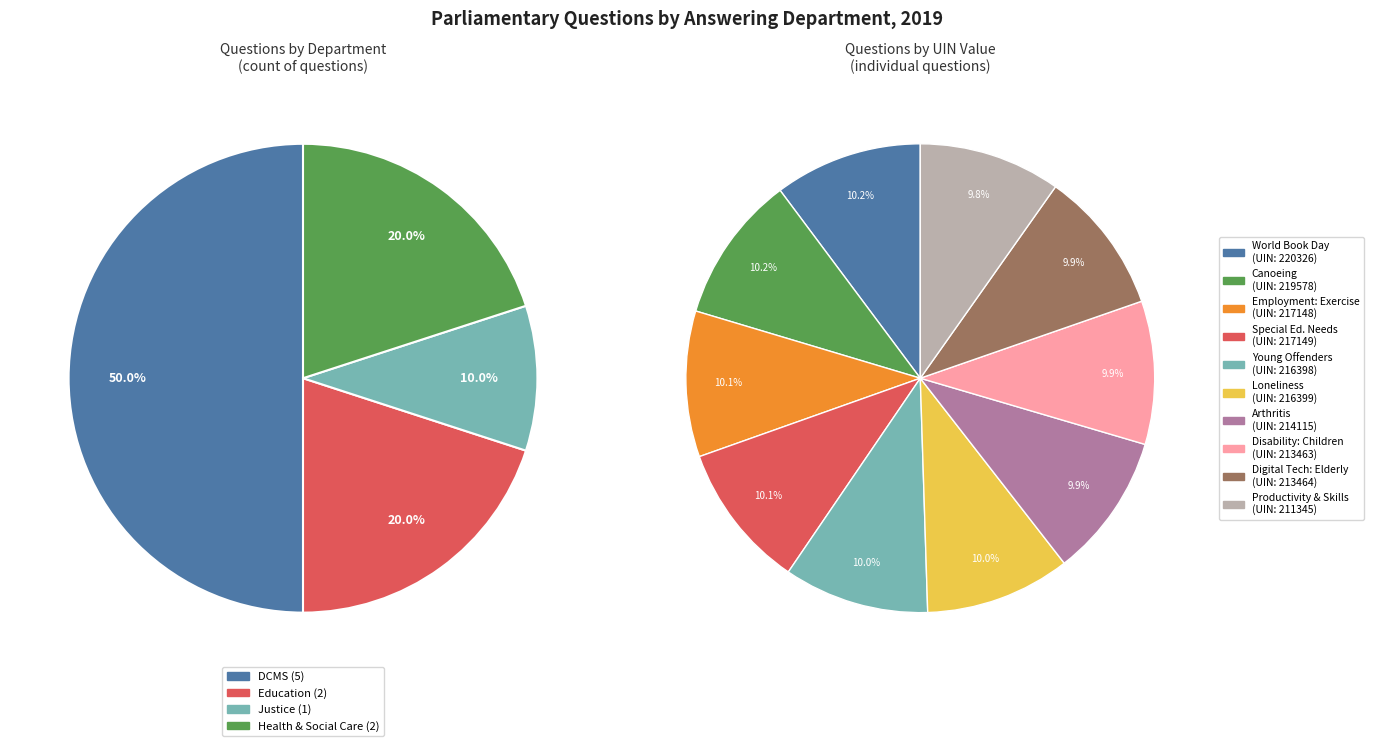

Rank the categories by value from lowest to highest.

Education (Productivity and Skilled Workers), Health and Social Care (Disability: Children), Digital, Culture, Media and Sport (Digital Technology), Health and Social Care (Arthritis), Justice (Young Offenders), Digital, Culture, Media and Sport (Loneliness), Digital, Culture, Media and Sport (Employment: Exercise), Education (Special Educational Needs), Digital, Culture, Media and Sport (Canoeing), Digital, Culture, Media and Sport (World Book Day)